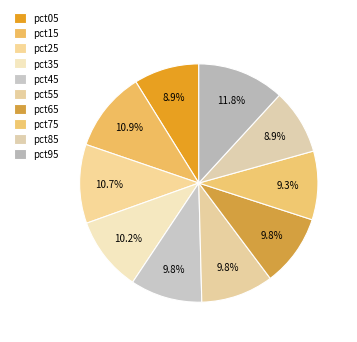

Combined, do pct25 and pct95 account for over 50%?

No